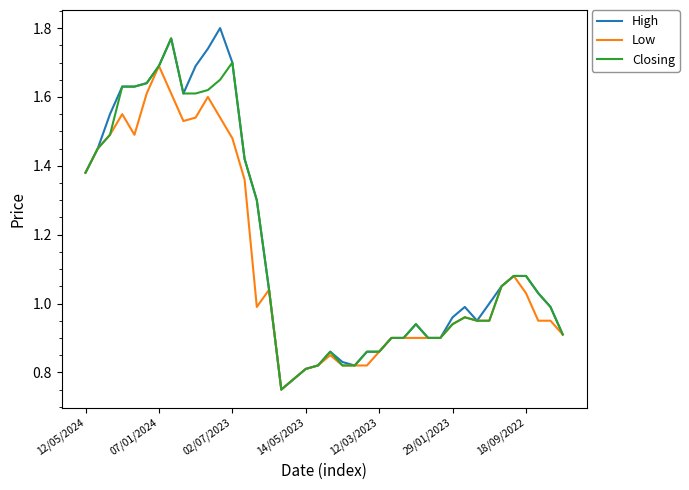

Which series has the widest spread of values?

High